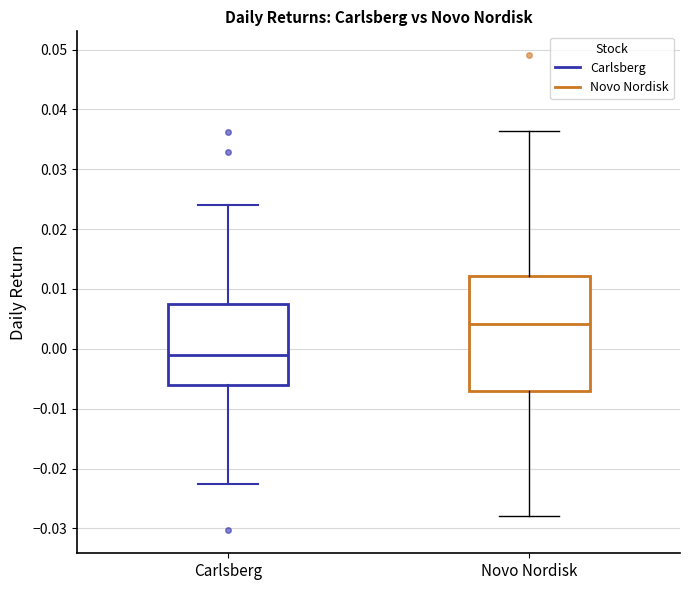

Comparing the boxes themselves (not the whiskers), which one is the tallest?

Novo Nordisk